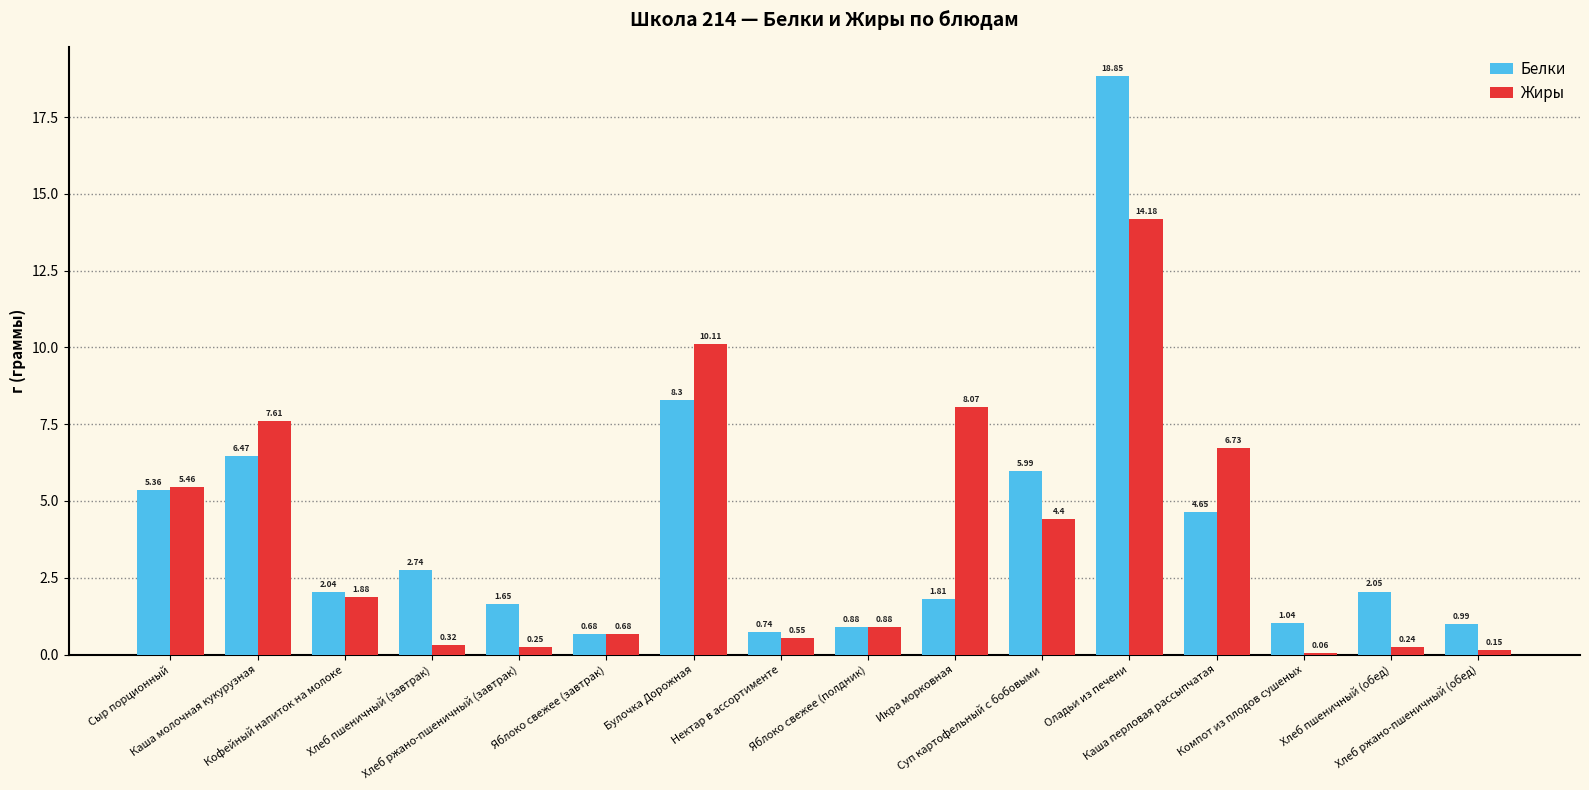

Which series changed the most between Икра морковная and Компот из плодов сушеных?

Жиры